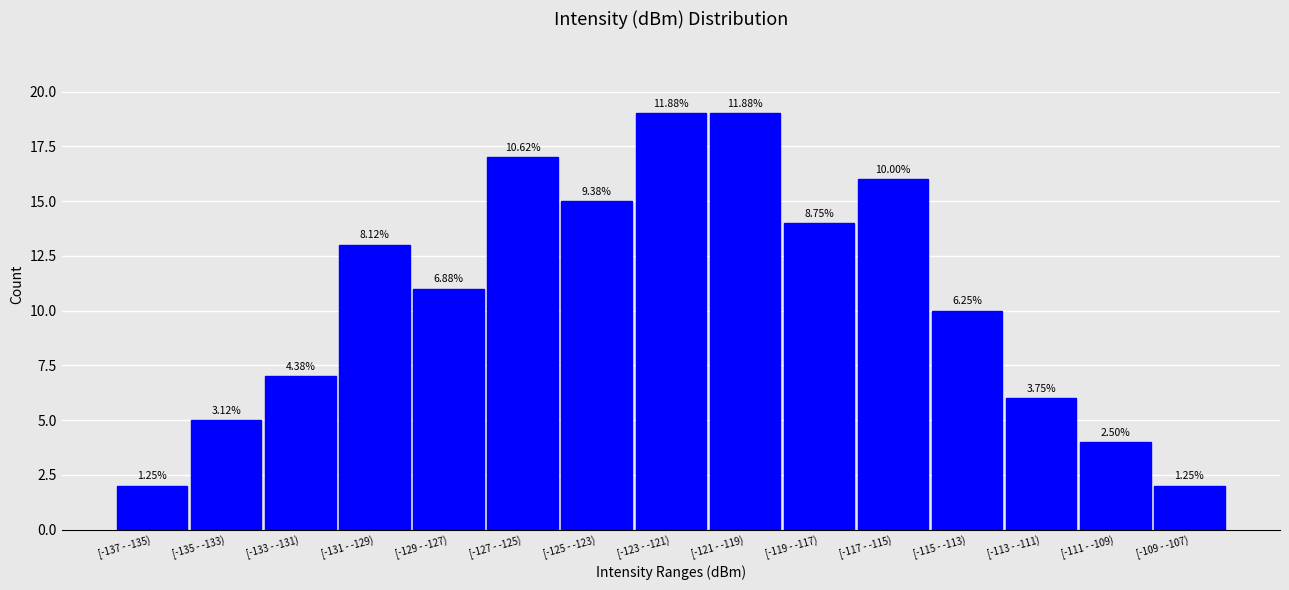

Are the bars horizontal?

No